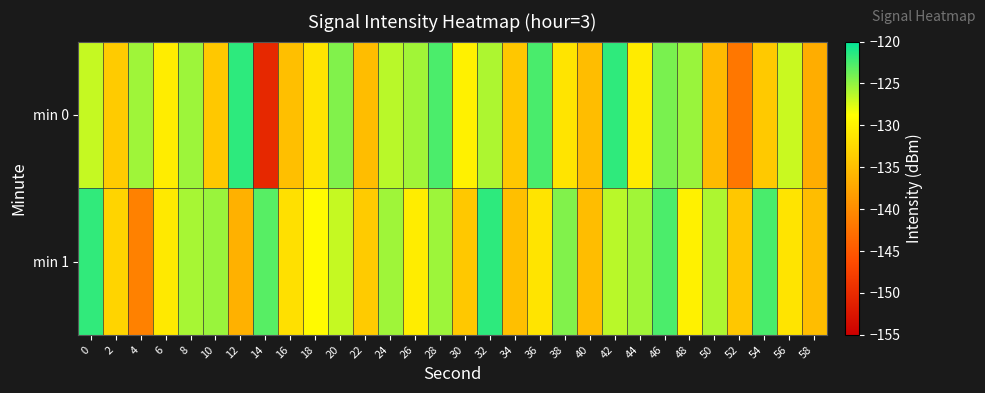

What is the minimum value shown in the chart?

-150.4